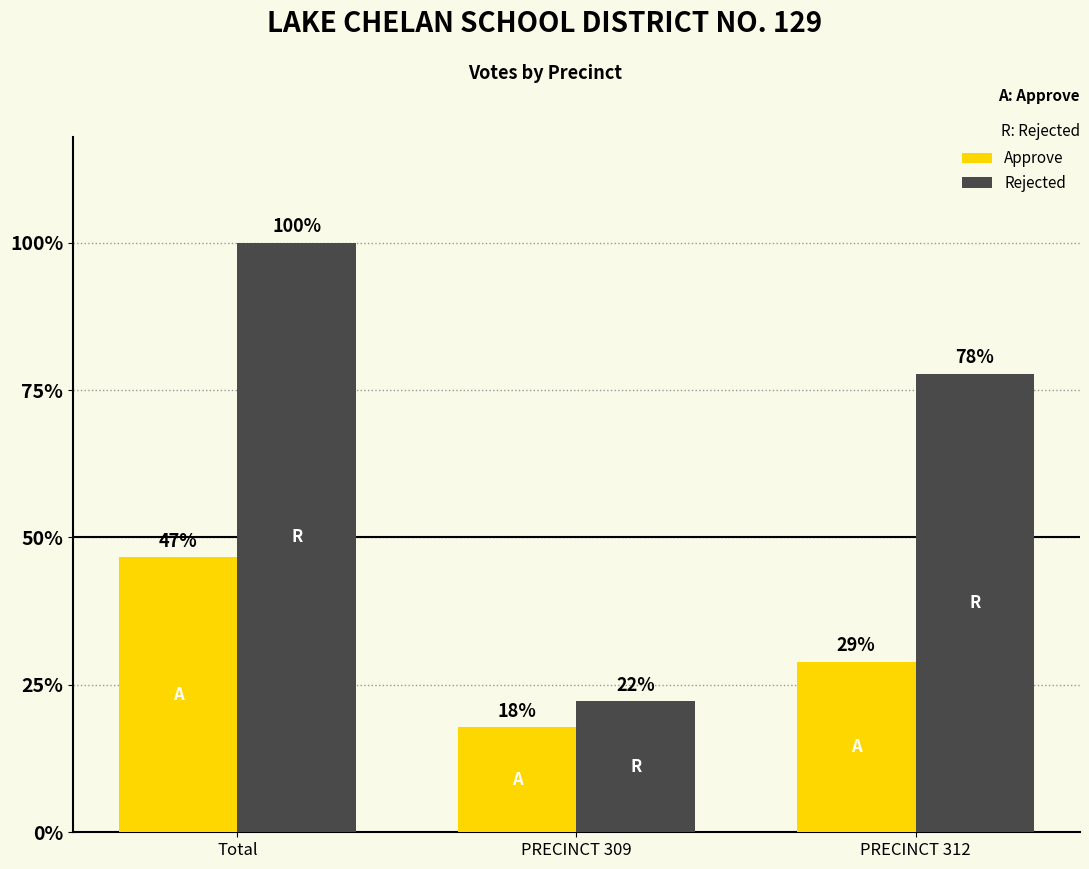

Rank the categories by Approve value from lowest to highest.

PRECINCT 309, PRECINCT 312, Total